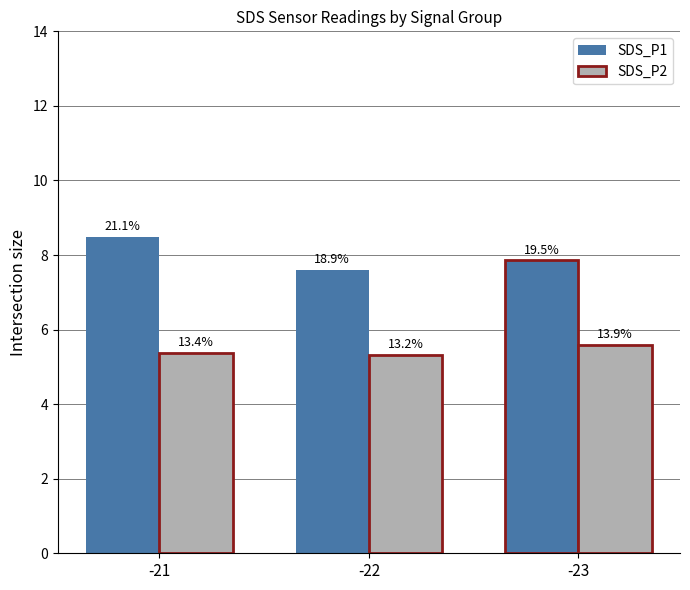

What is the difference between the maximum and second lowest values in the SDS_P2 series?

0.2